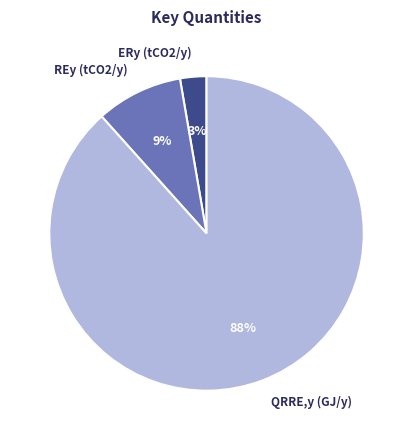

Is it true that QRRE,y (GJ/y) is 88% of the pie?

True